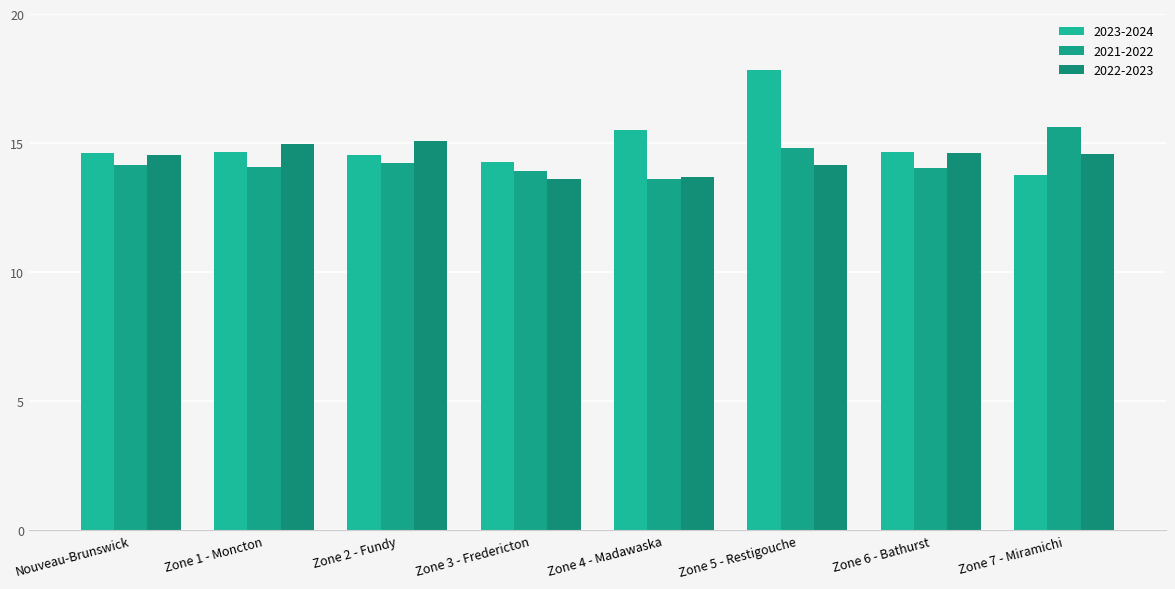

What is the difference between the maximum and minimum values in the 2023-2024 series?

4.1